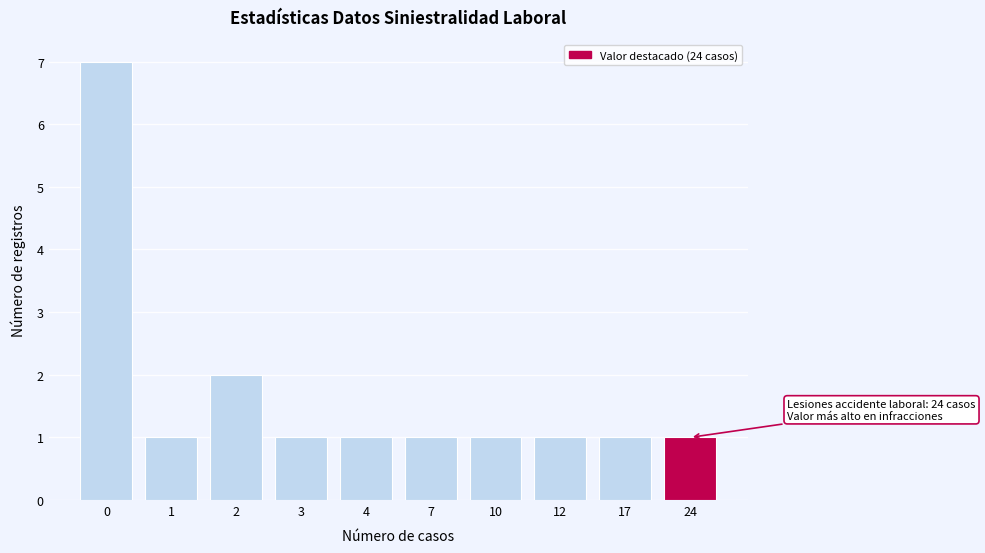

Reading left to right, extract all data points from this chart.

0=7	1=1	2=2	3=1	4=1	7=1	10=1	12=1	17=1	24=1